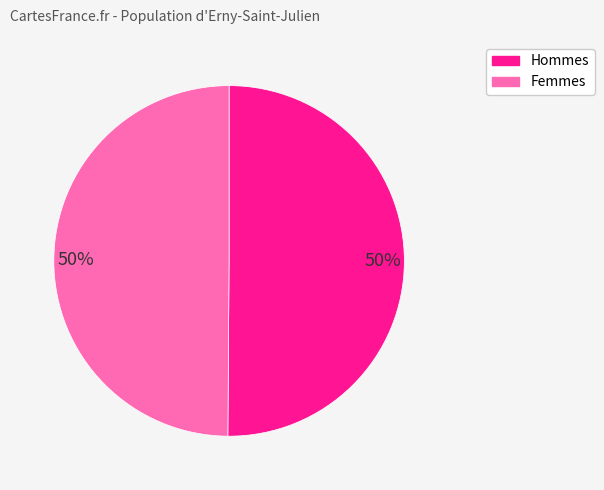

To the nearest percent, what is the average slice percentage?

50%